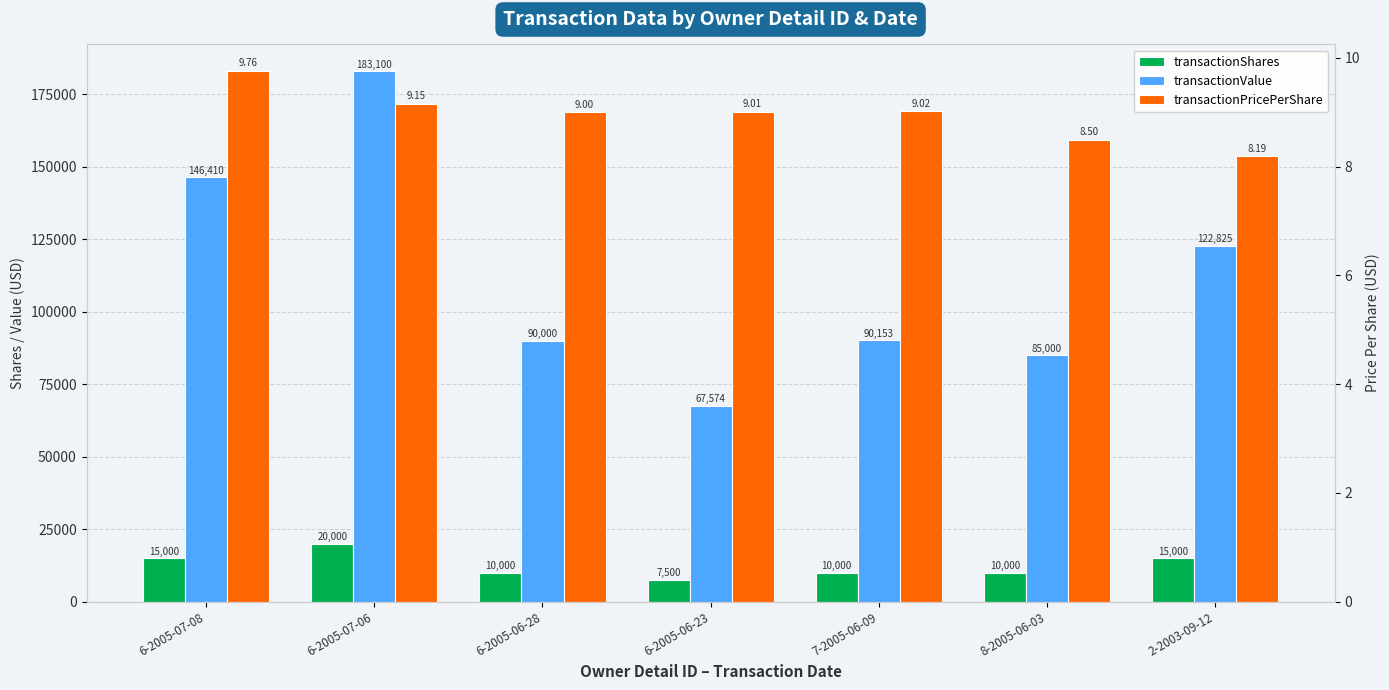

Between 8-2005-06-03 and 6-2005-07-08, which is larger?

6-2005-07-08